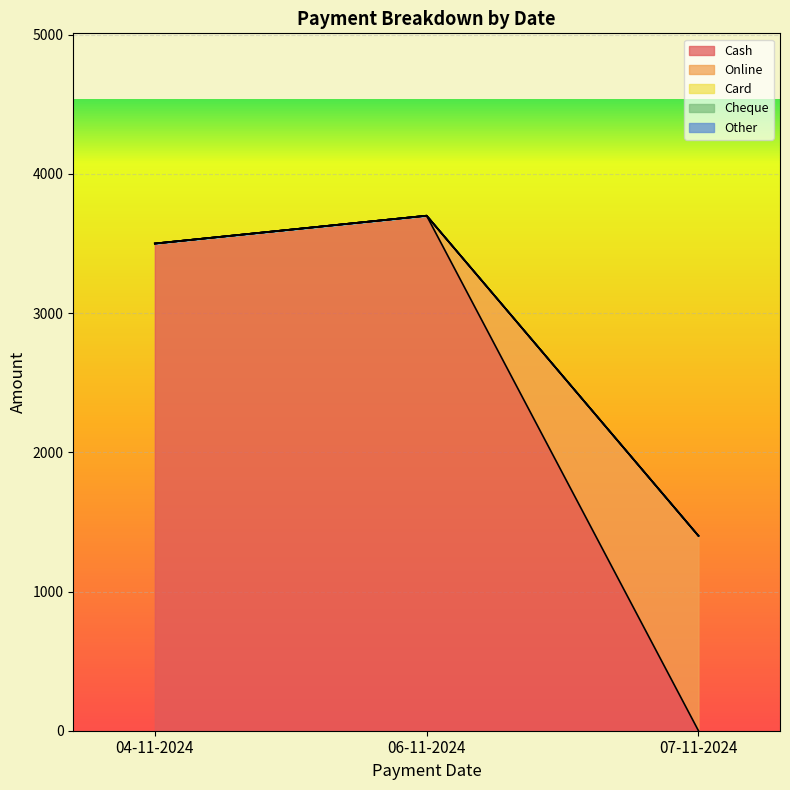

What is the total value across all series at 07-11-2024?

1400